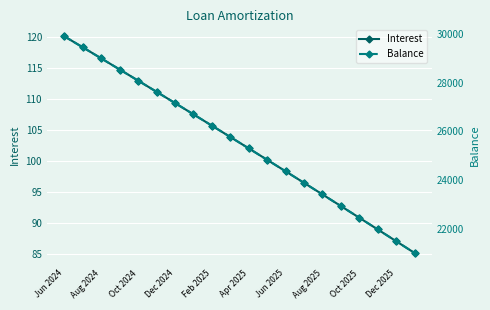

True or false: Interest has more than 1 points higher than both neighbors.

False